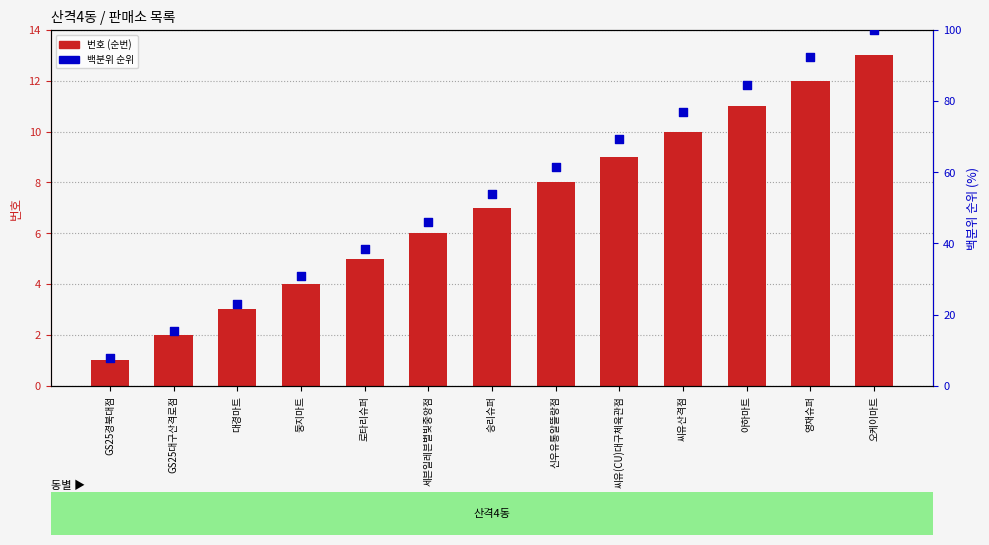

Is the value of 번호 at GS25대구산격로점 greater than the value of 백분위 순위 at 씨유산격점?

No